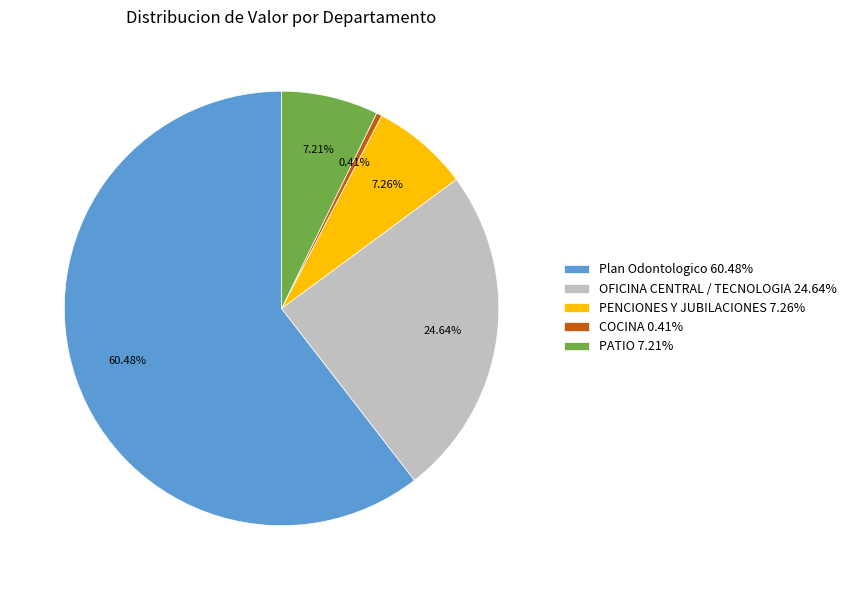

What is the ratio of the value at OFICINA CENTRAL / TECNOLOGIA 24.64% to the value at PATIO 7.21%?

3.4